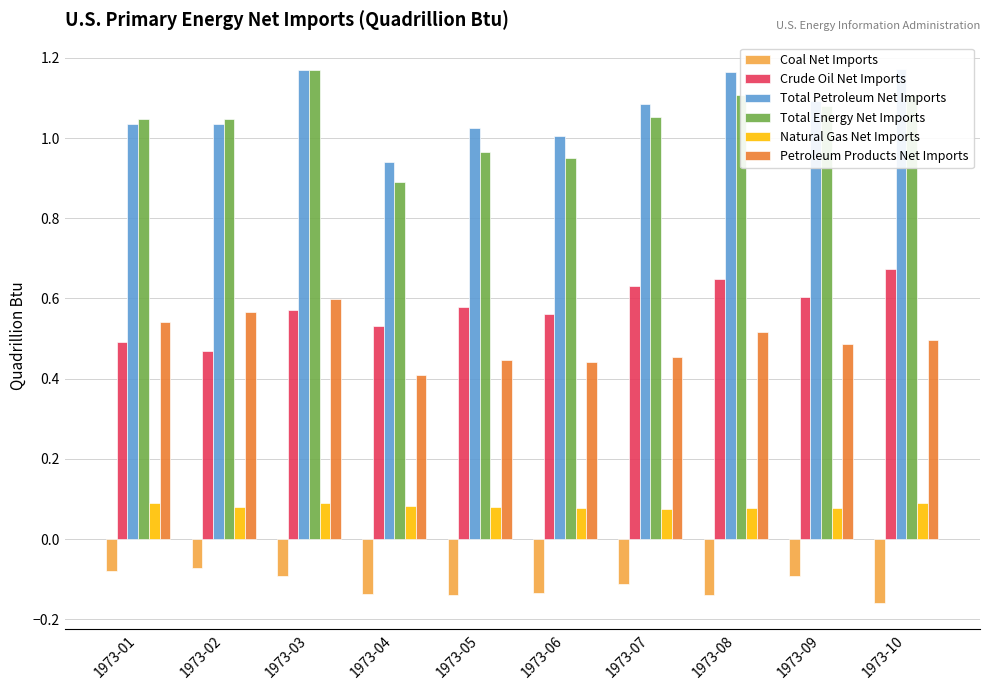

Reading left to right, list all the values displayed in this chart.

Coal Net Imports: 1973-01=-0.1	1973-02=-0.1	1973-03=-0.1	1973-04=-0.1	1973-05=-0.1	1973-06=-0.1	1973-07=-0.1	1973-08=-0.1	1973-09=-0.1	1973-10=-0.2
Crude Oil Net Imports: 1973-01=0.5	1973-02=0.5	1973-03=0.6	1973-04=0.5	1973-05=0.6	1973-06=0.6	1973-07=0.6	1973-08=0.6	1973-09=0.6	1973-10=0.7
Total Petroleum Net Imports: 1973-01=1.0	1973-02=1.0	1973-03=1.2	1973-04=0.9	1973-05=1.0	1973-06=1.0	1973-07=1.1	1973-08=1.2	1973-09=1.1	1973-10=1.2
Total Energy Net Imports: 1973-01=1.0	1973-02=1.0	1973-03=1.2	1973-04=0.9	1973-05=1.0	1973-06=1.0	1973-07=1.1	1973-08=1.1	1973-09=1.1	1973-10=1.1
Natural Gas Net Imports: 1973-01=0.1	1973-02=0.1	1973-03=0.1	1973-04=0.1	1973-05=0.1	1973-06=0.1	1973-07=0.1	1973-08=0.1	1973-09=0.1	1973-10=0.1
Petroleum Products Net Imports: 1973-01=0.5	1973-02=0.6	1973-03=0.6	1973-04=0.4	1973-05=0.4	1973-06=0.4	1973-07=0.5	1973-08=0.5	1973-09=0.5	1973-10=0.5